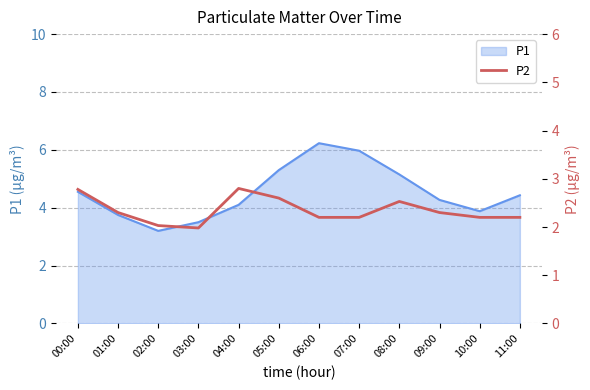

What is the label of the 5th point from the left?

04:00